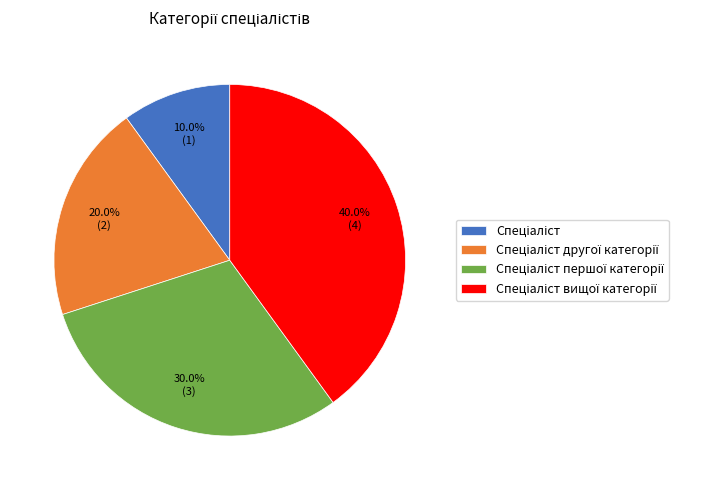

Is there any slice that represents more than half of the pie?

No